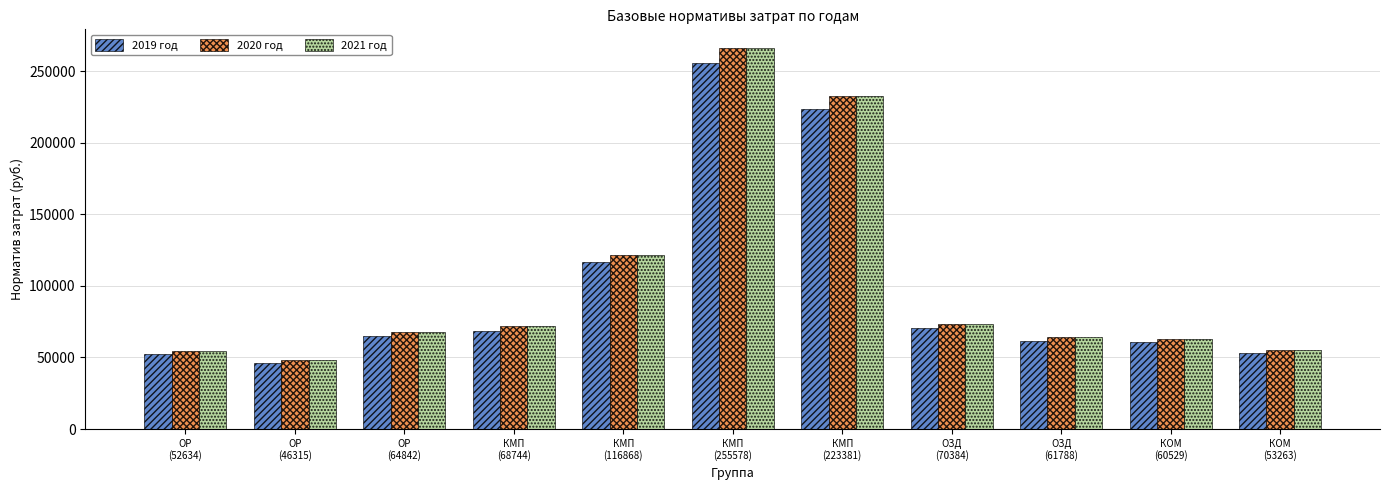

What is the sum of all 2021 год values?

1118641